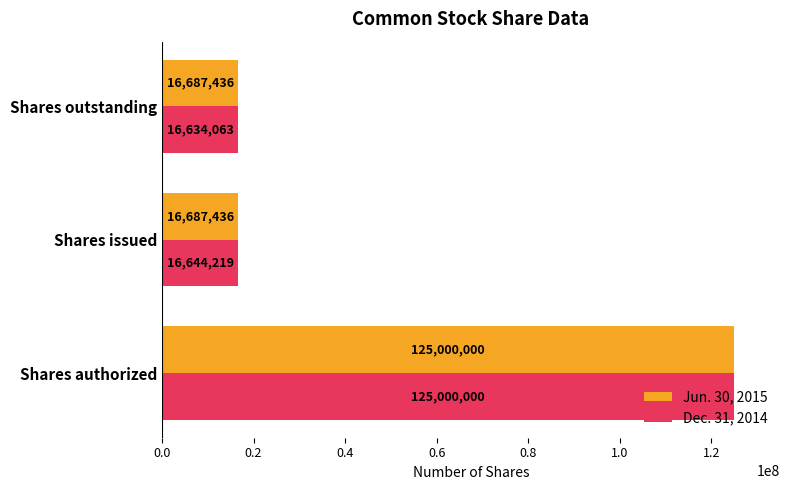

The Dec. 31, 2014 series shows 50274387 at Shares authorized. True or false?

False